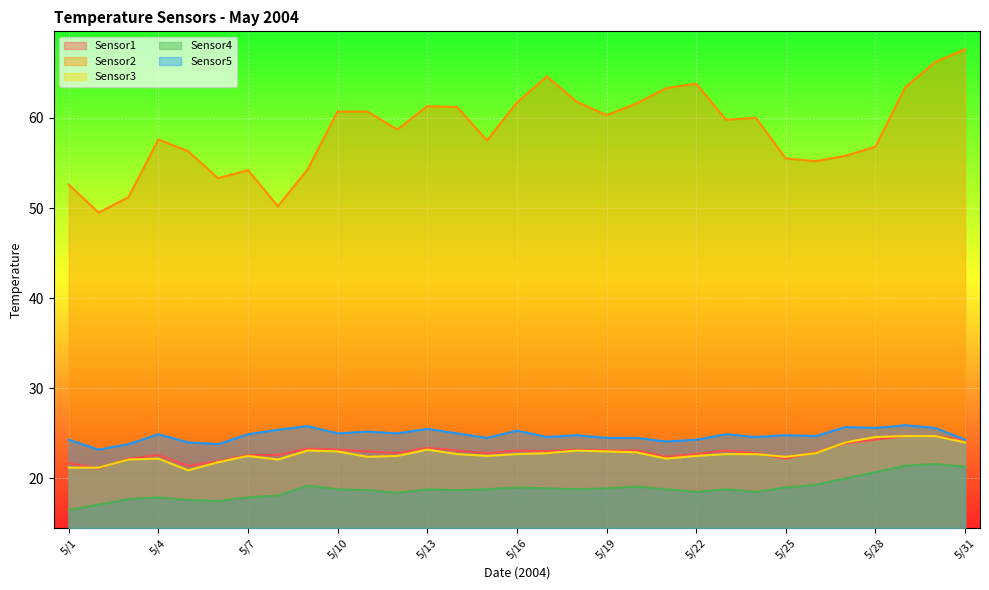

What is the difference between the highest and lowest values at 5/13?

42.5